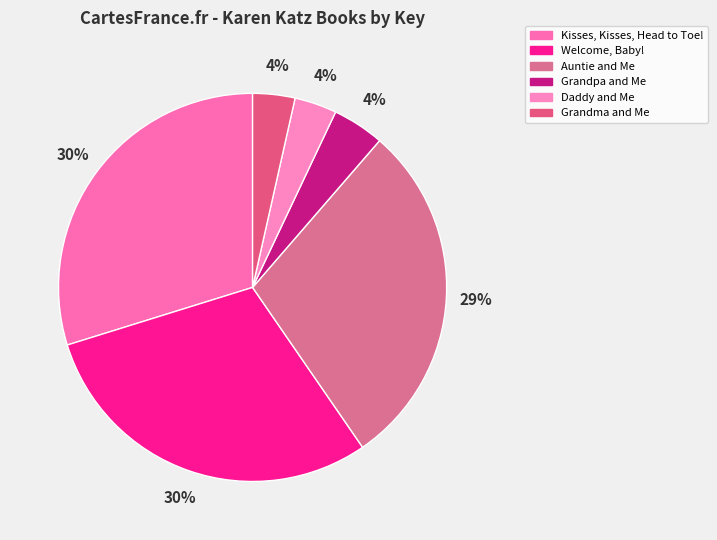

Is it true that Welcome, Baby! is 30% of the pie?

True